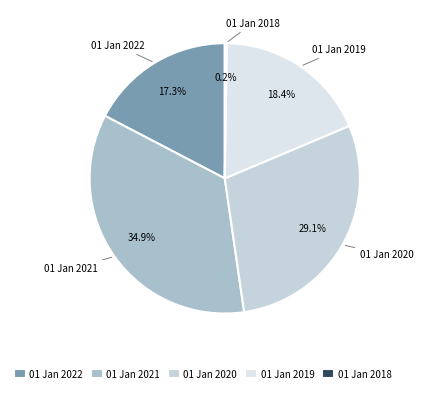

To the nearest percent, what is the difference between the 01 Jan 2021 and 01 Jan 2019 slice percentages?

17%